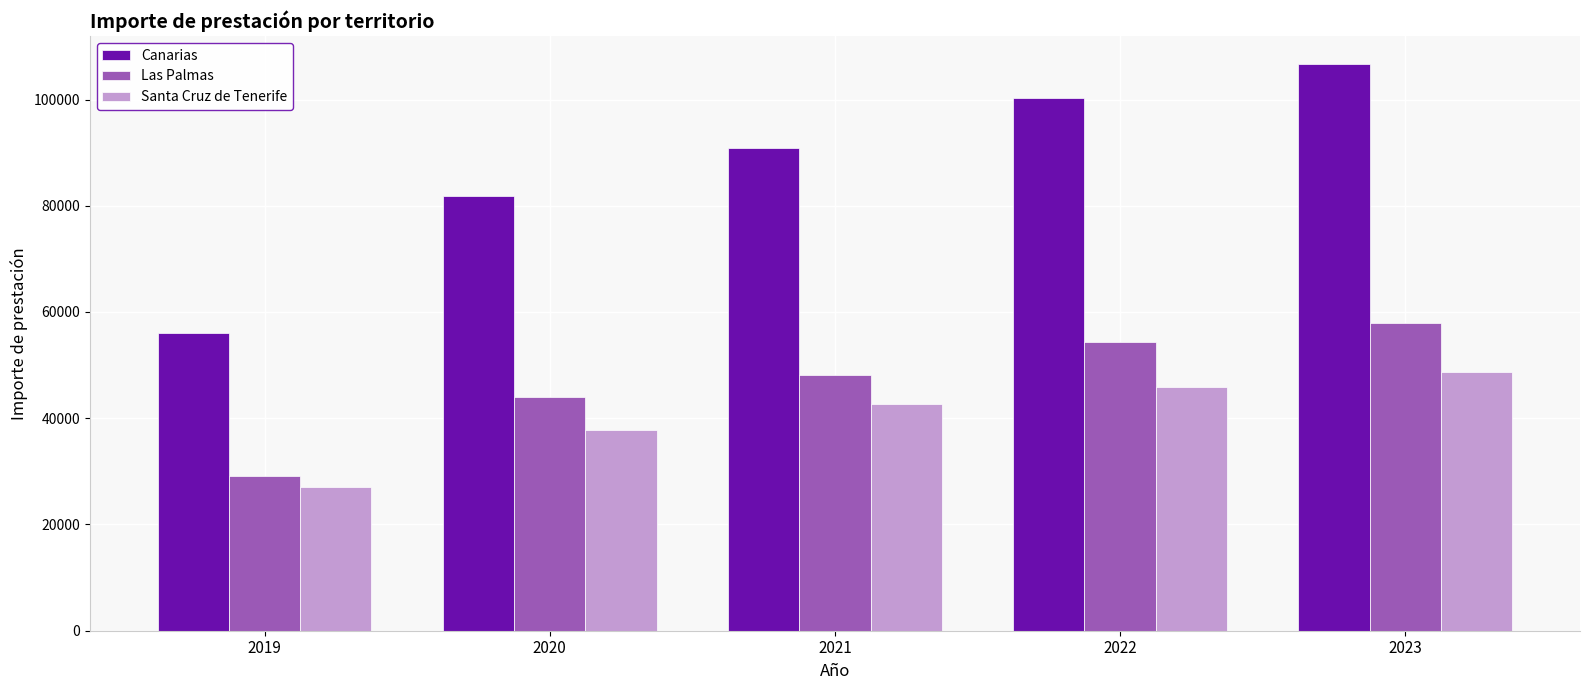

How many bars are there in each group?

3